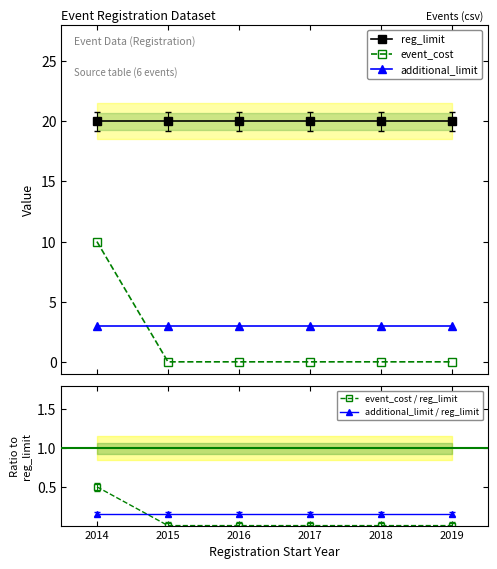

What is the maximum value shown in the chart?

20.0